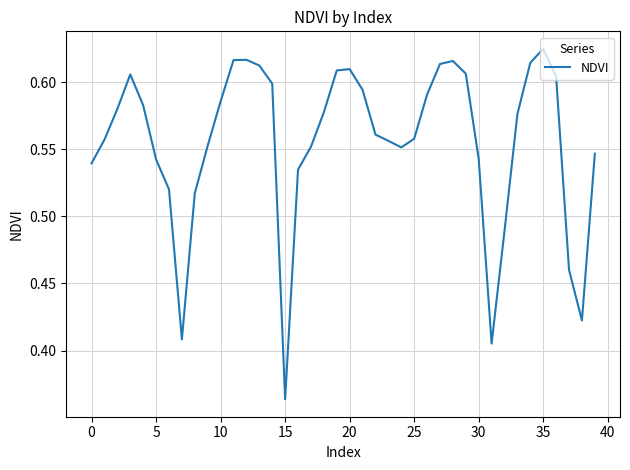

How many values are between 0 and 1?

40